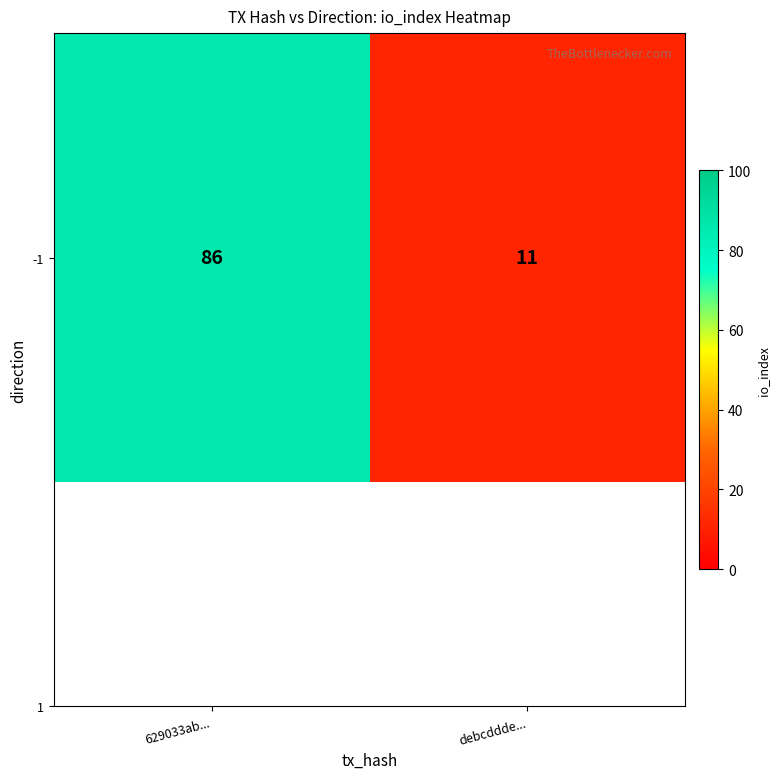

List the labels in order of value, smallest first.

debcddde..., 629033ab...